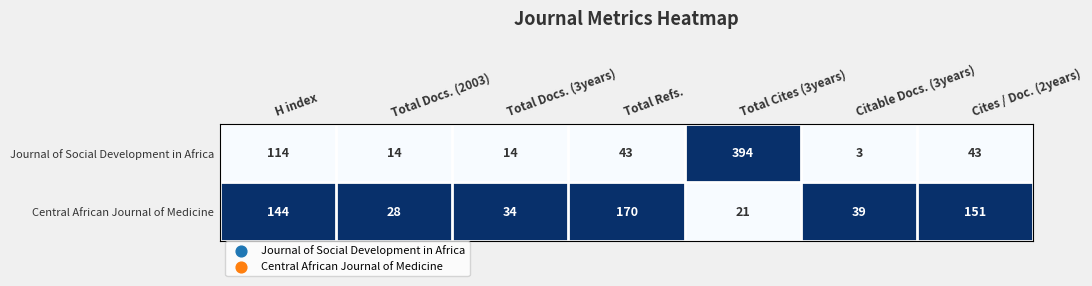

What is the spread (max minus min) of values at H index?

30